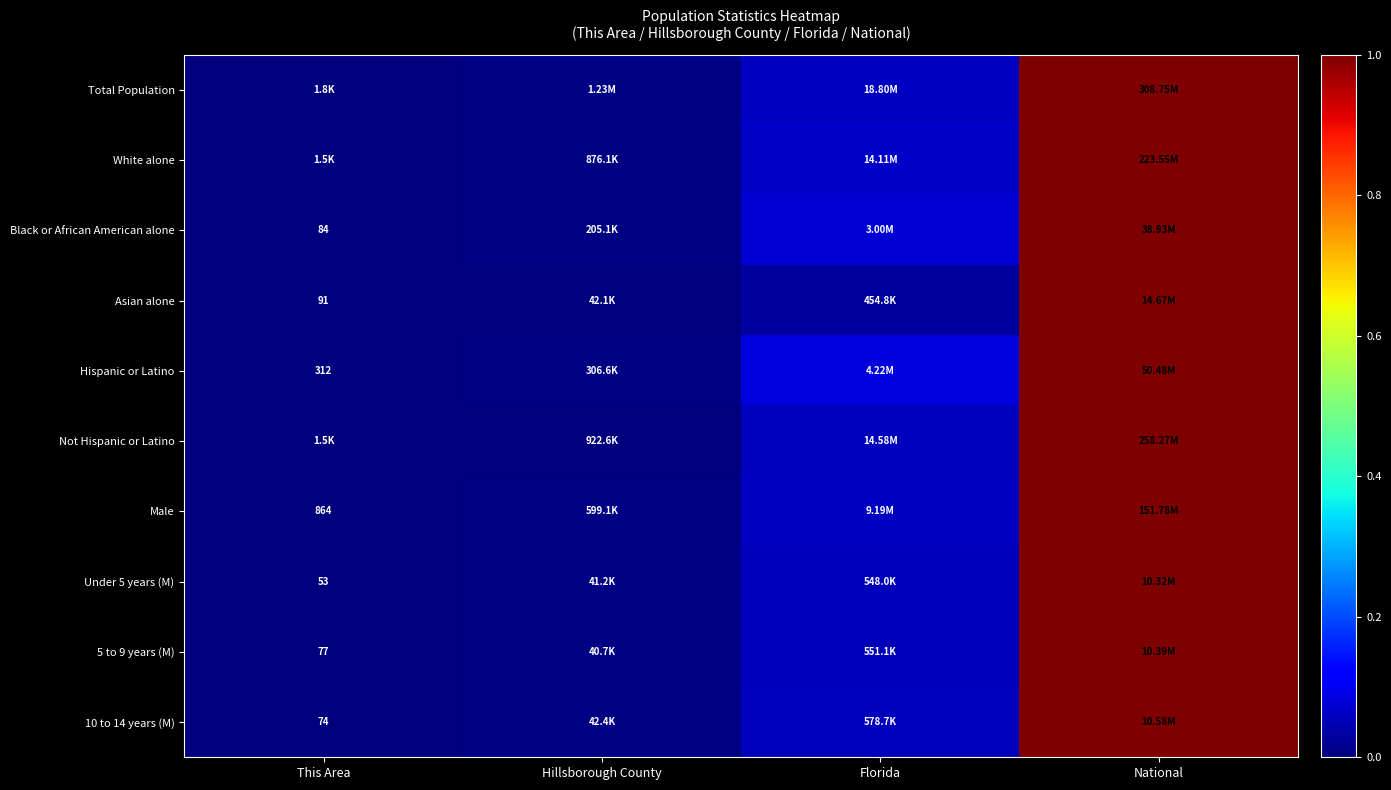

Where is Asian alone nearest to the value 0?

This Area